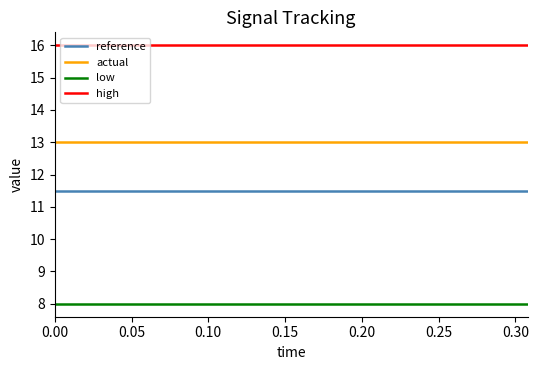

What is the lowest value of the actual series?

13.0